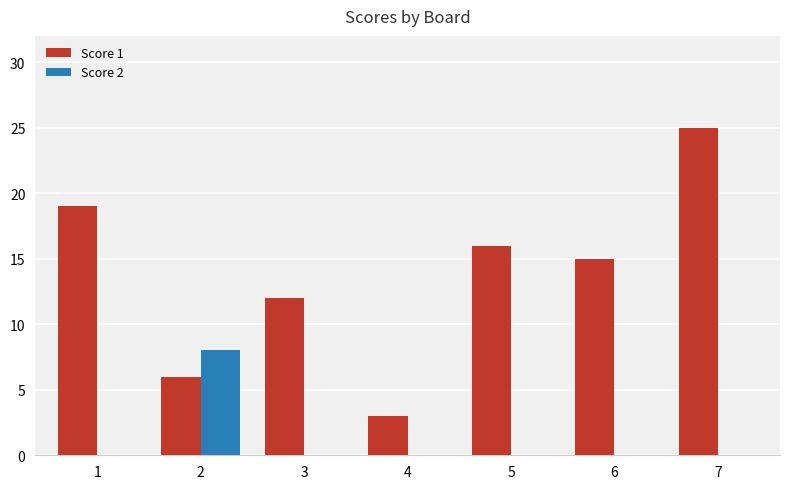

What are all the series names shown in the legend?

Score 1, Score 2